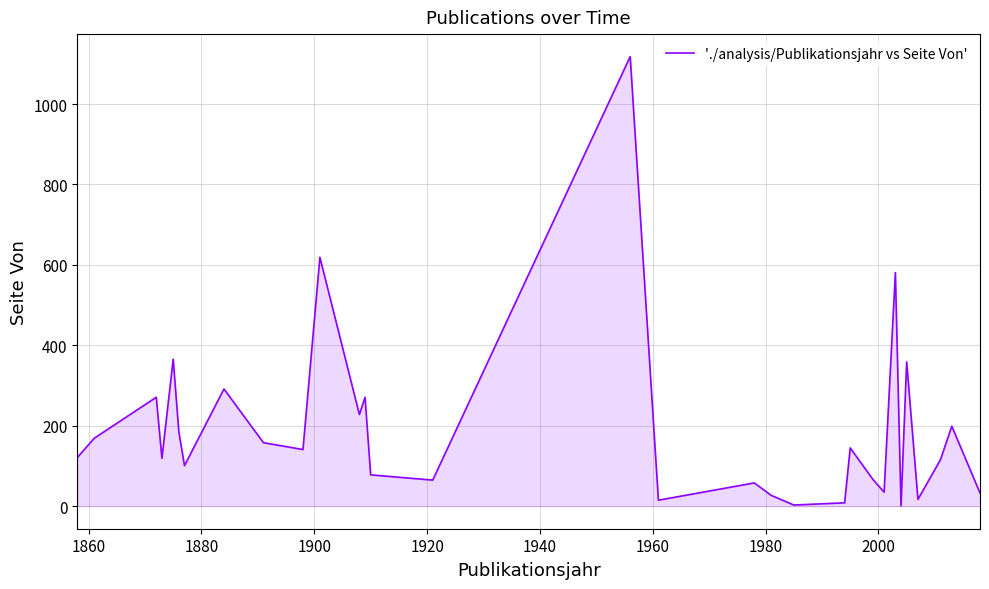

What is the difference between the maximum and minimum values?

1117.0